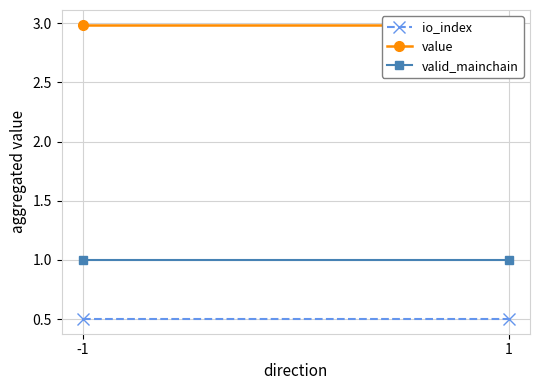

Read the valid_mainchain value at -1.

1.0